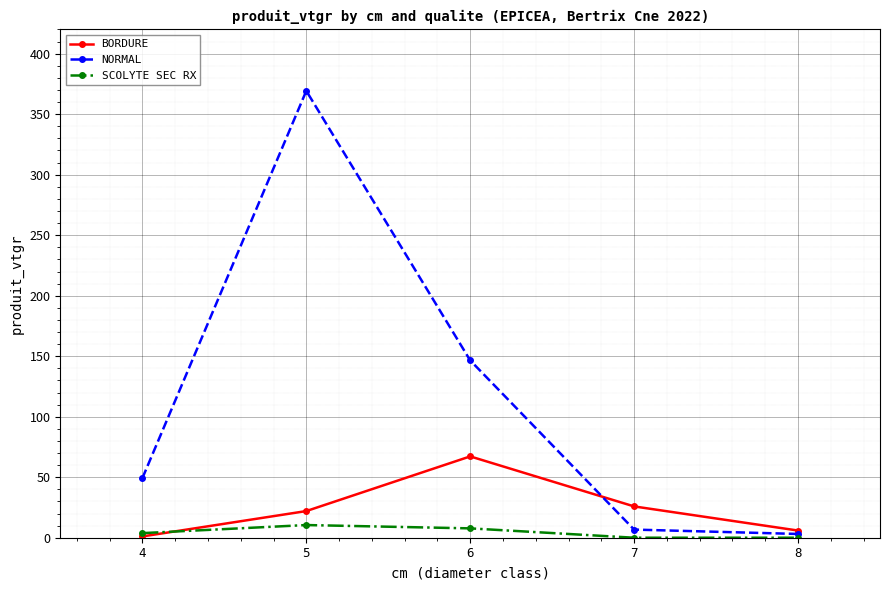

What are all the series names shown in the legend?

BORDURE, NORMAL, SCOLYTE SEC RX